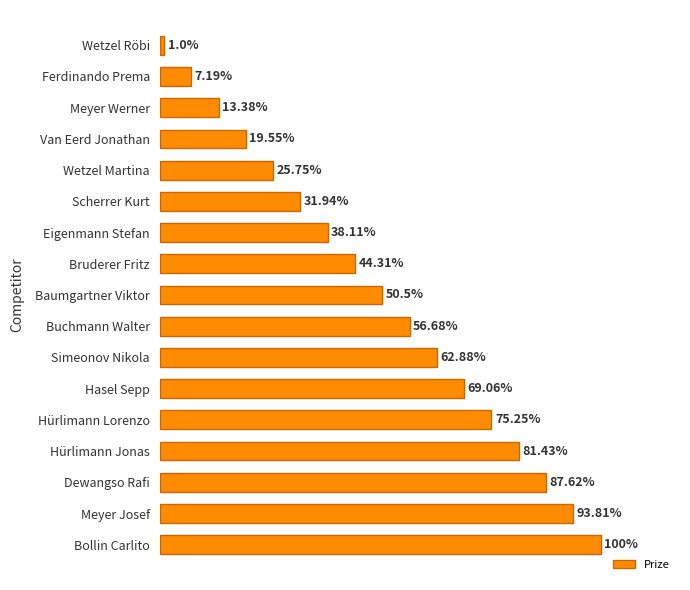

Between Bollin Carlito and Eigenmann Stefan, which is larger?

Bollin Carlito